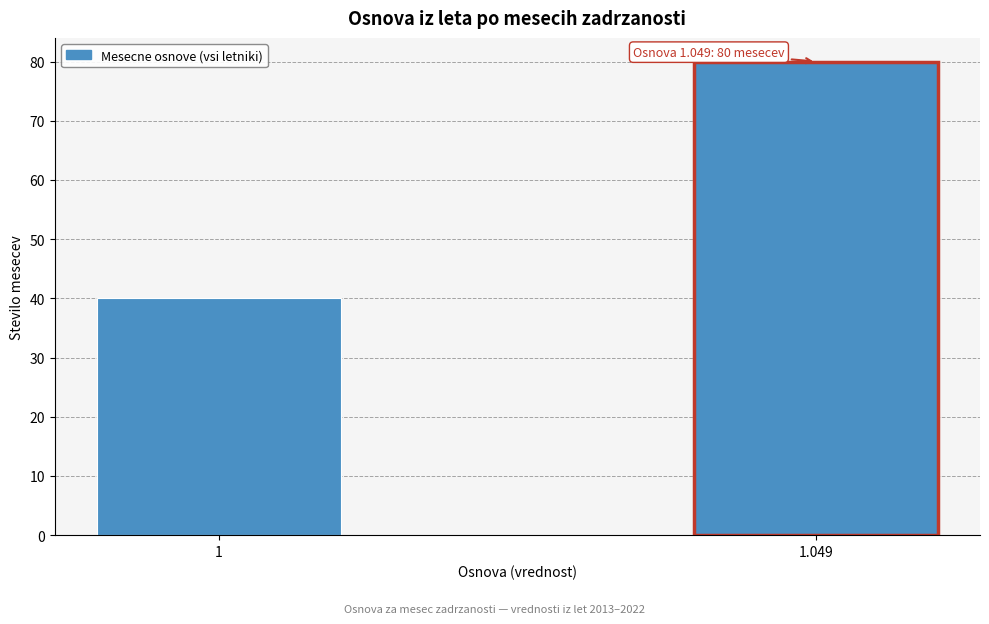

Reading right to left, list all the values displayed in this chart.

80	40